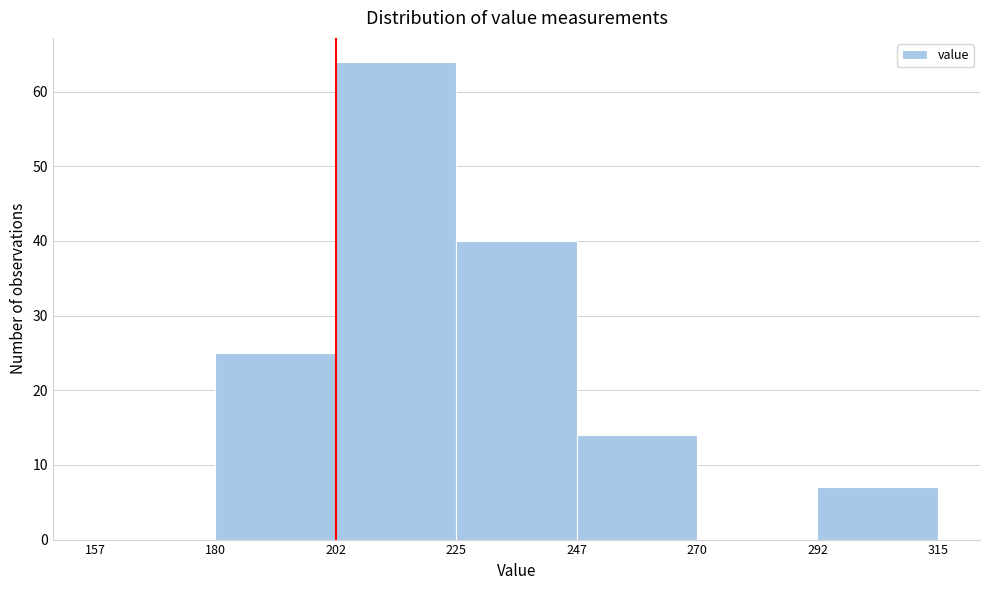

Which range on the x-axis has the tallest bar?

202 to 225